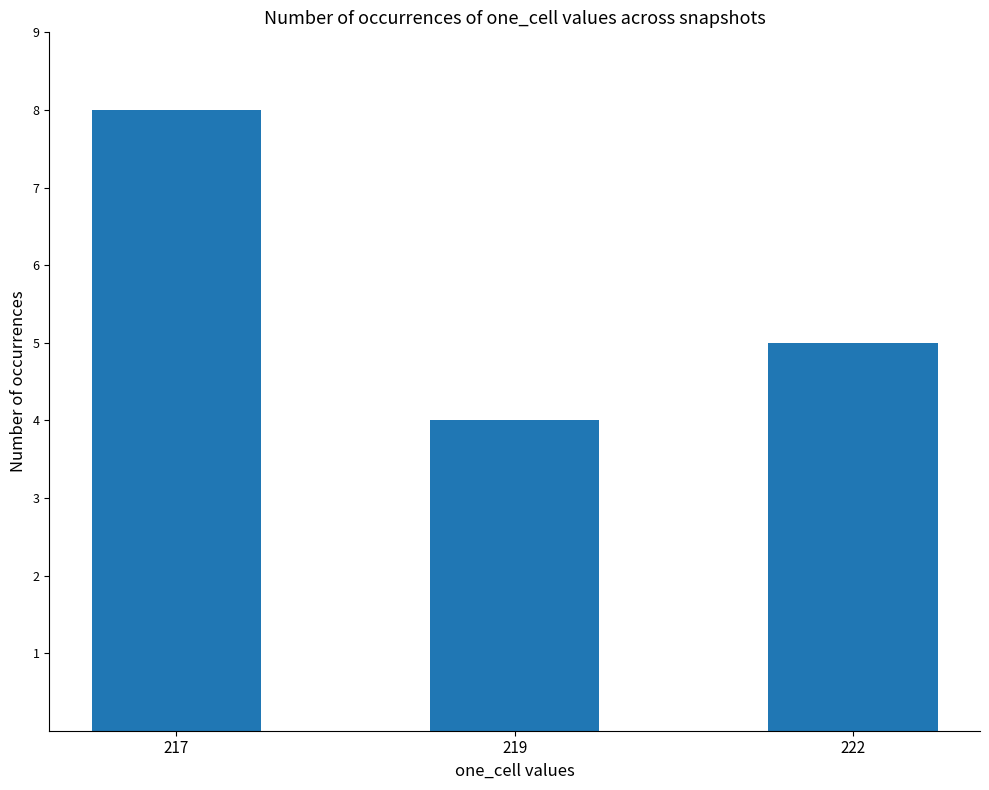

Reading left to right, extract all data points from this chart.

217=8	219=4	222=5